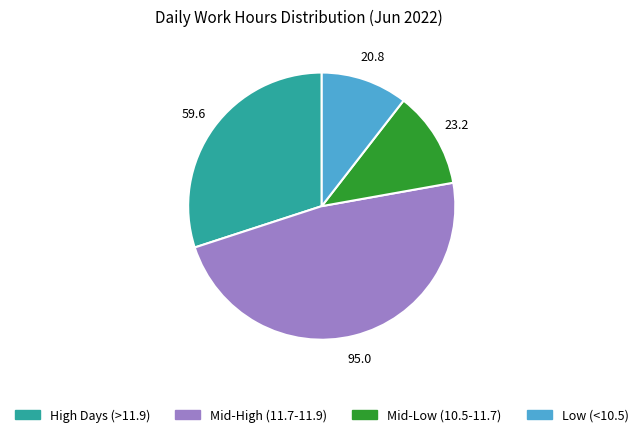

Is there a majority slice in this chart?

No